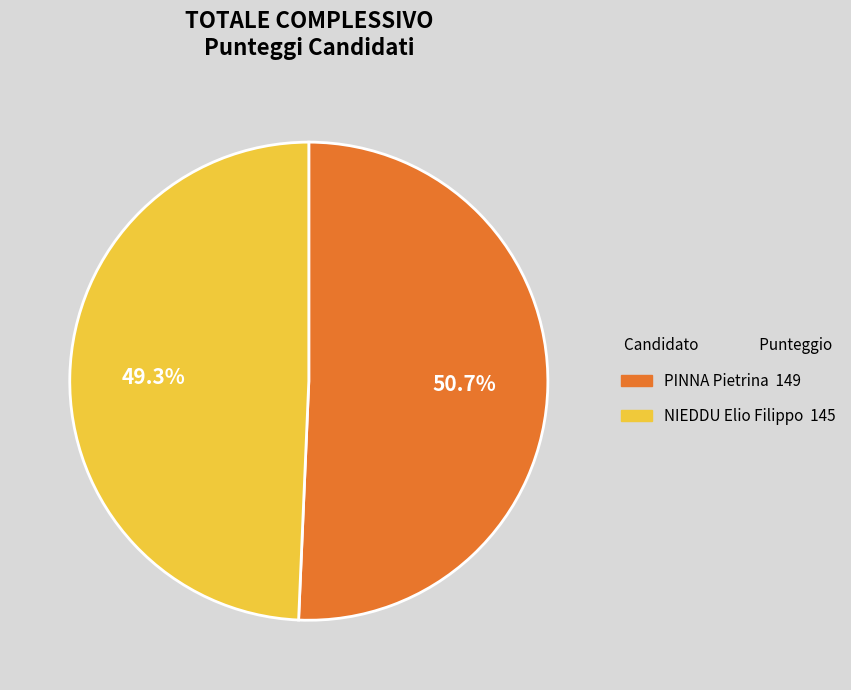

How much of the chart is everything except NIEDDU Elio Filippo?

50.7%